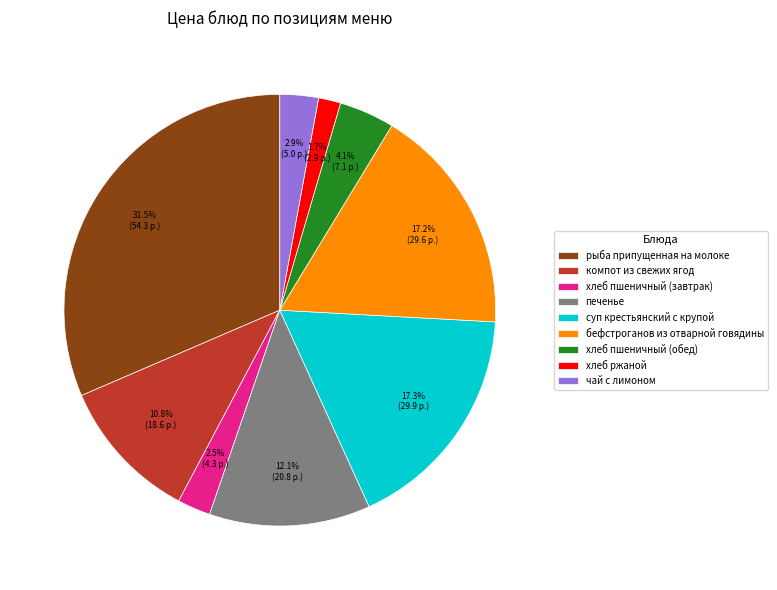

Which has a higher value, хлеб пшеничный (завтрак) or компот из свежих ягод?

компот из свежих ягод